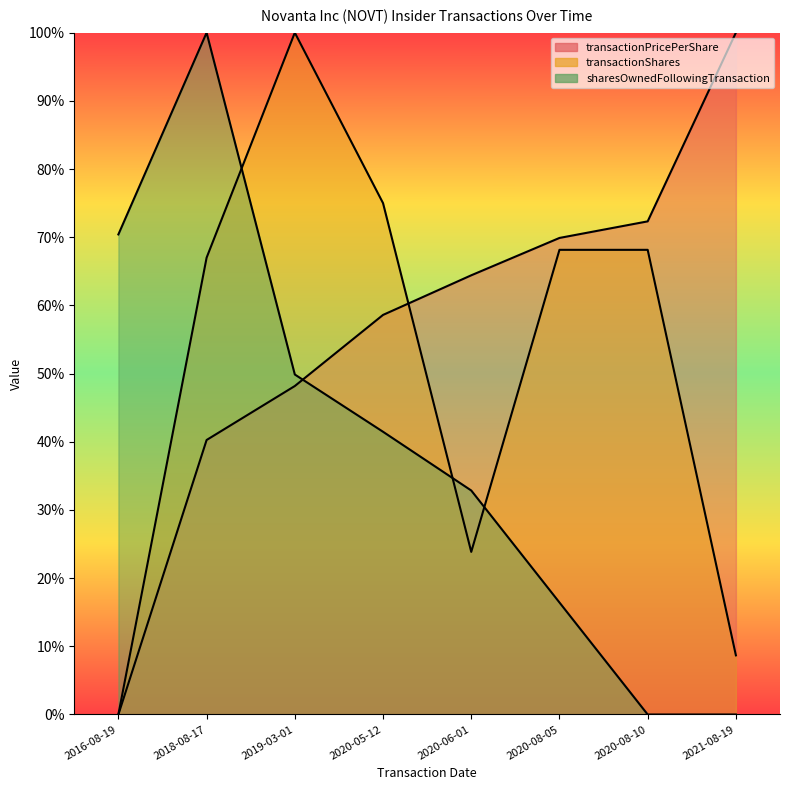

Reading left to right, extract all data points from this chart.

transactionPricePerShare: 0.0	0.4	0.5	0.6	0.6	0.7	0.7	1.0
transactionShares: 0.0	0.7	1.0	0.8	0.2	0.7	0.7	0.1
sharesOwnedFollowingTransaction: 0.7	1.0	0.5	0.4	0.3	0.2	0.0	0.0